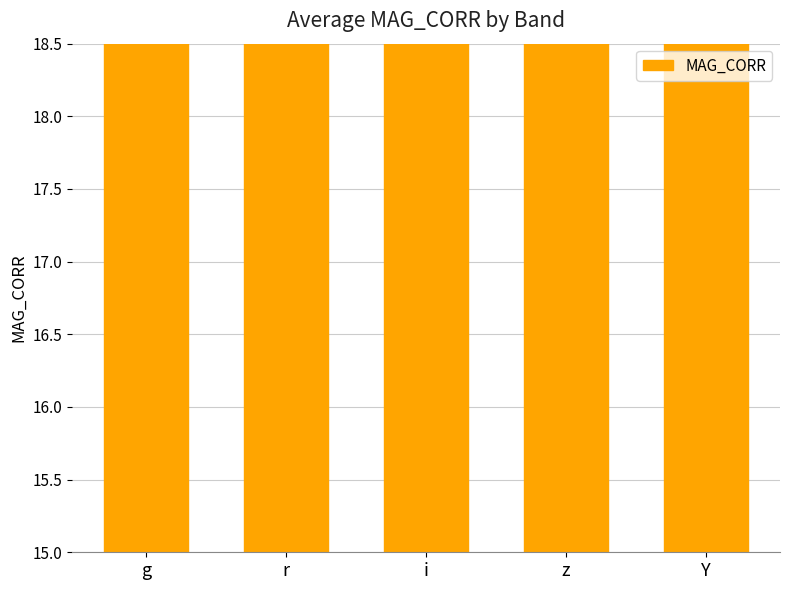

What is the label of the 5th bar from the right?

g